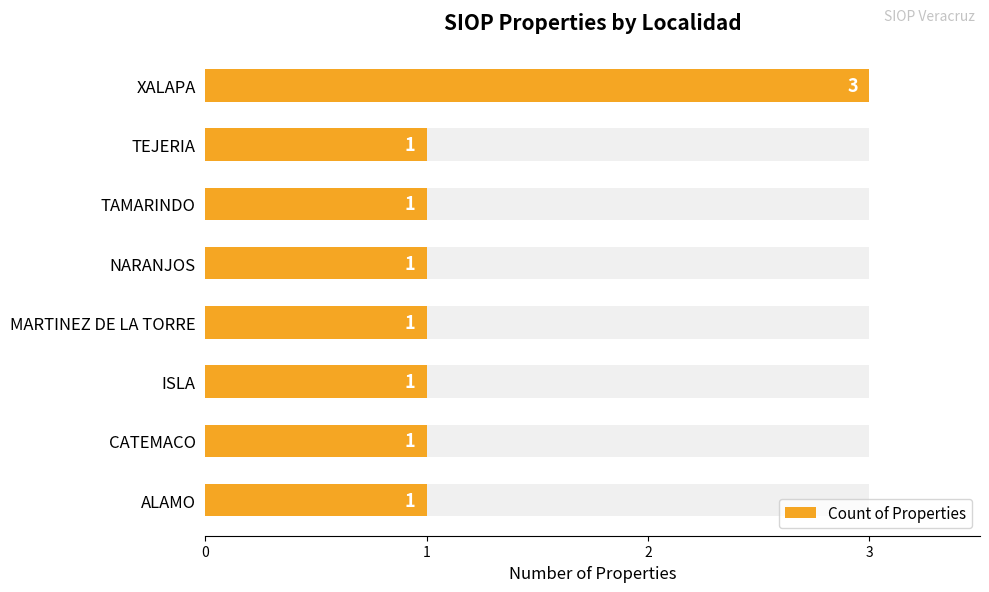

Count the number of categories in the chart.

8